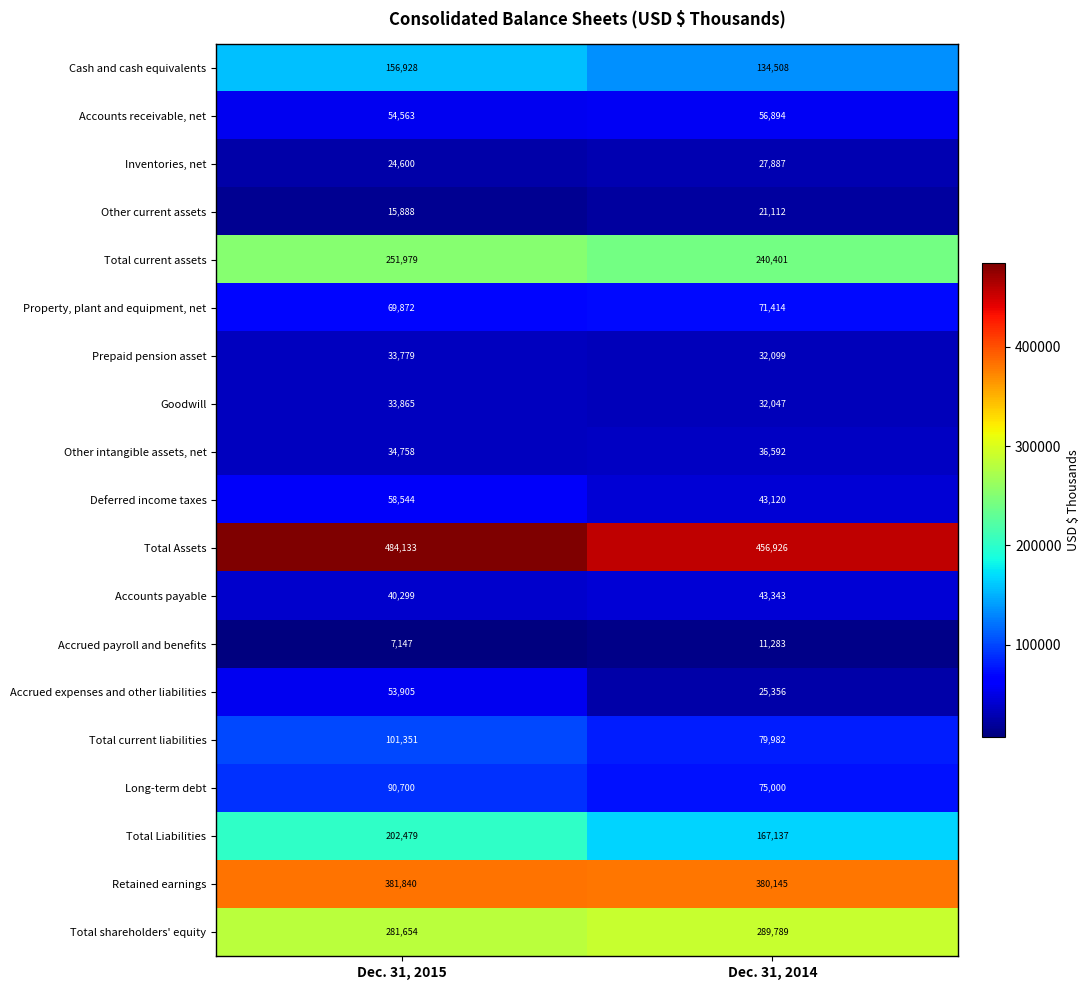

What is the maximum value shown in the chart?

484133